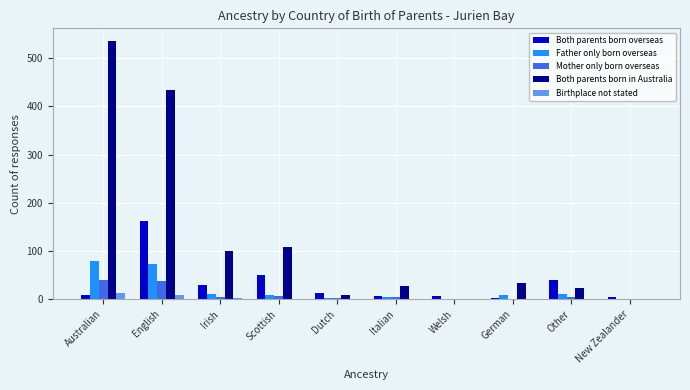

How many groups of bars are there?

10